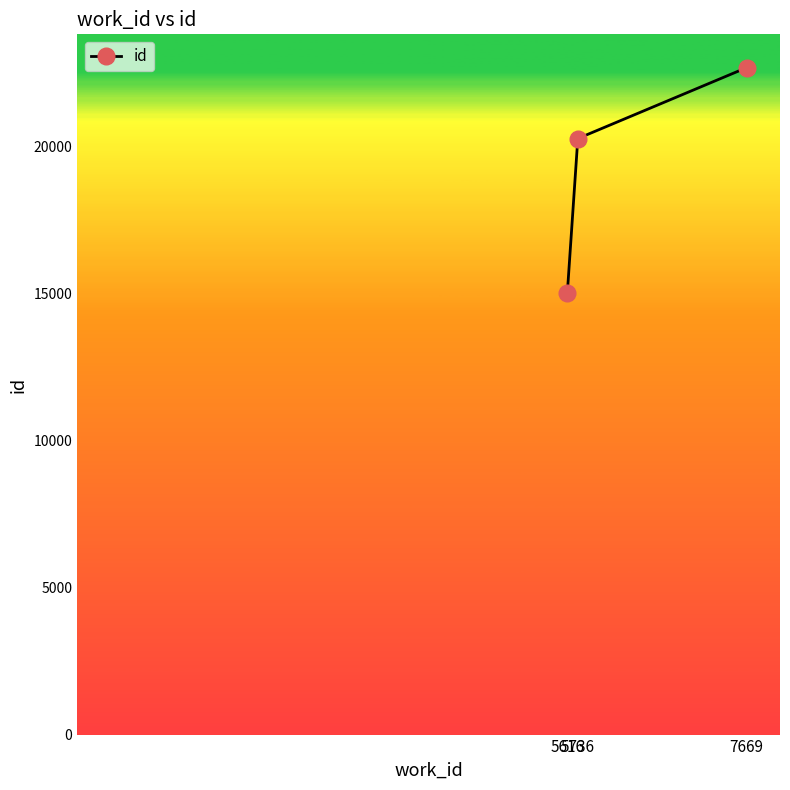

Reading left to right, transcribe all the data shown in this chart.

5616=15029	5736=20277	7669=22688